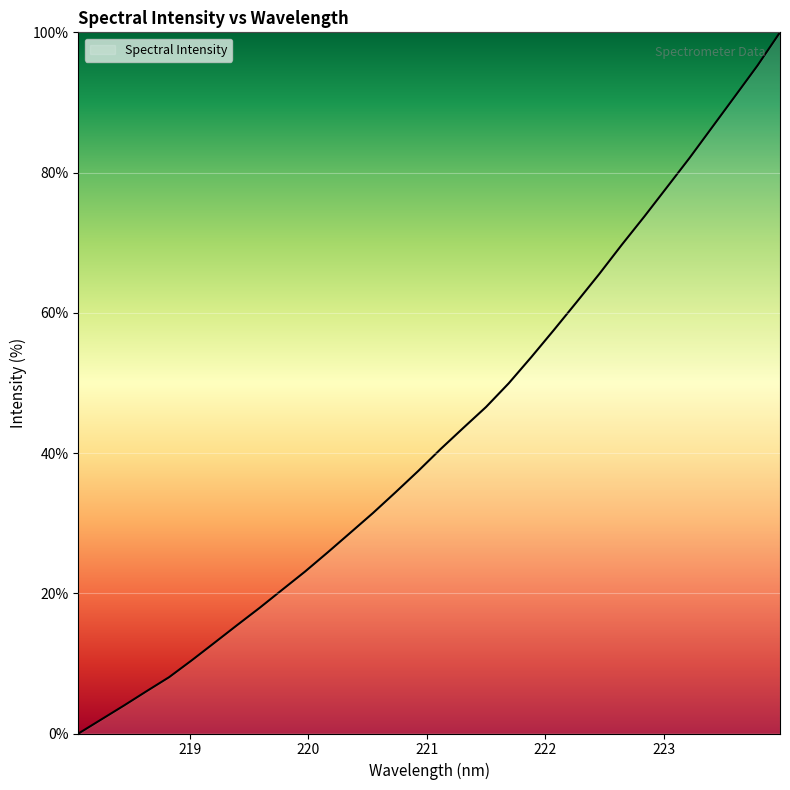

What is the difference between the maximum and minimum values?

100.0